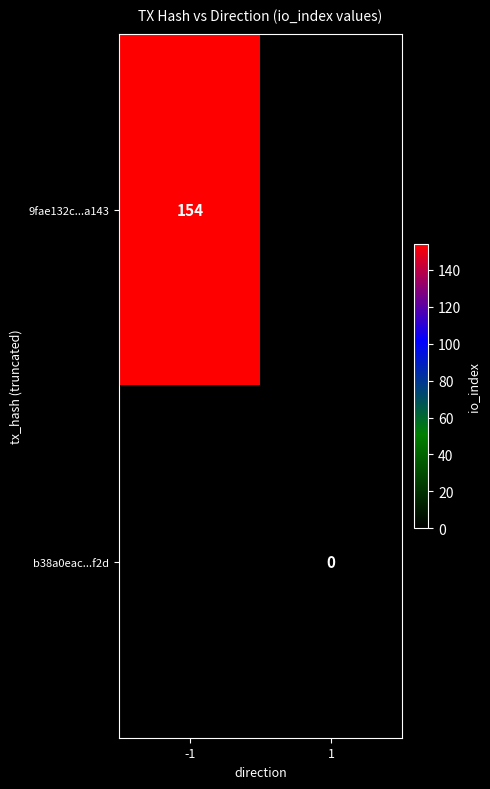

Is it true that 9fae132c...a143 equals 239 at -1?

False